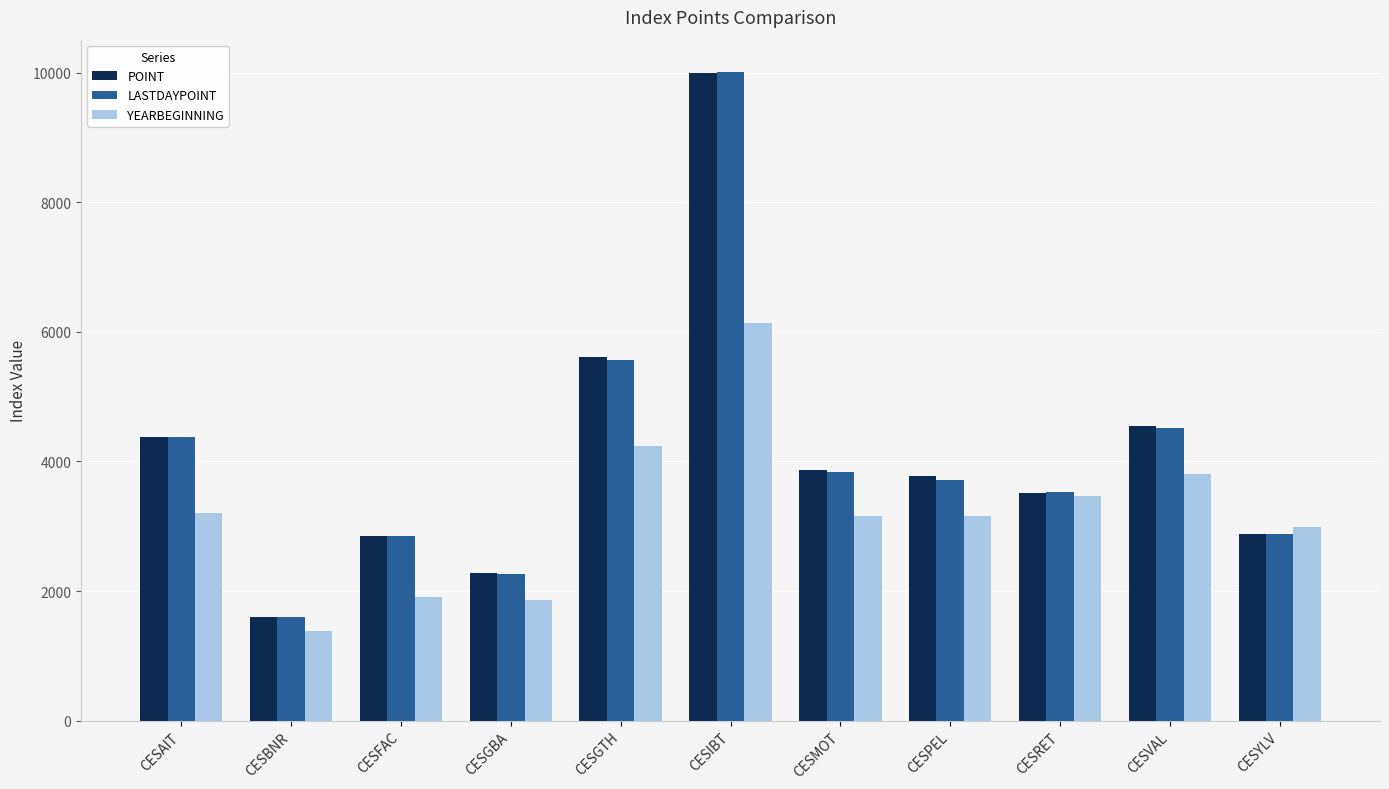

At which category is the sum across all series the highest?

CESIBT